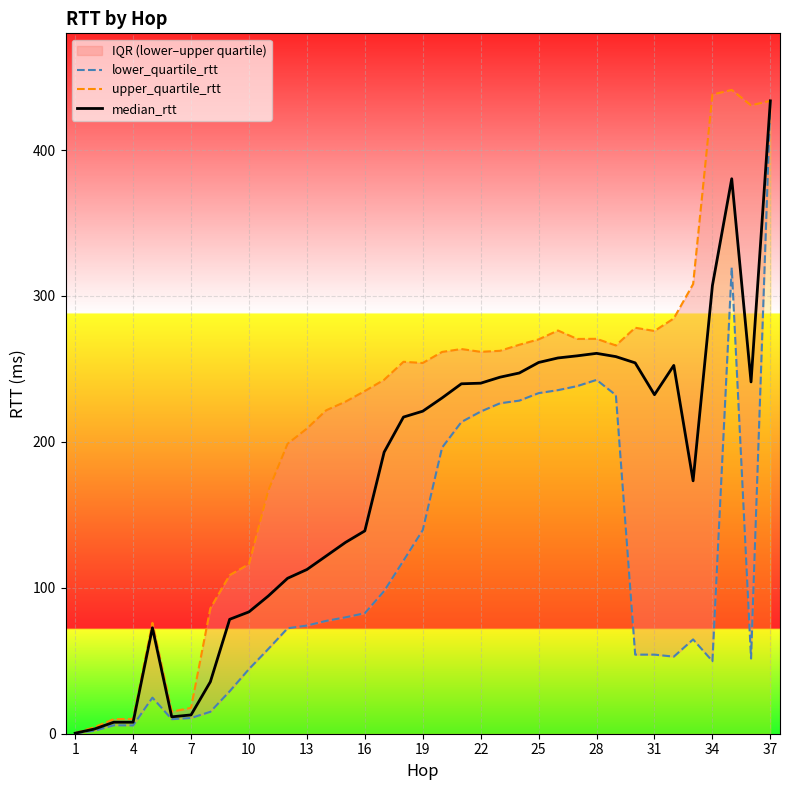

Which category has the highest value in the median_rtt series?

37